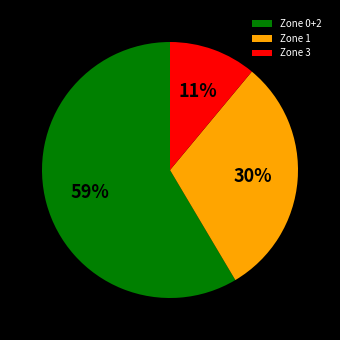

Count the number of slices in the pie.

3